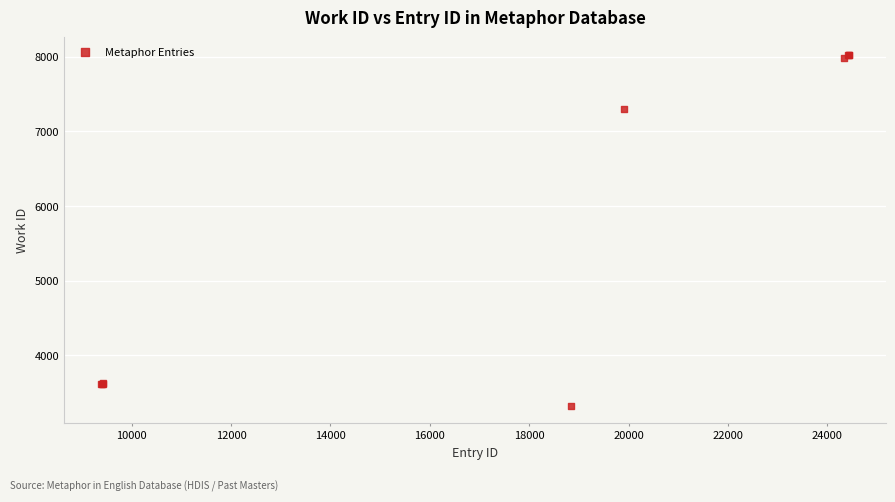

What Y value in the scatter plot is closest to 5675?

7304